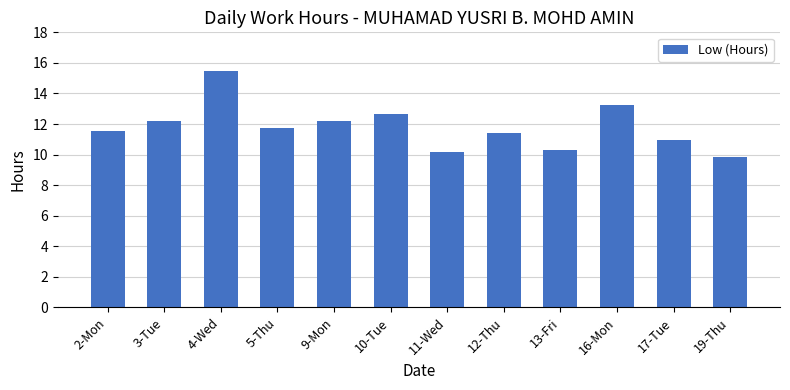

What position from the left is 3-Tue?

2